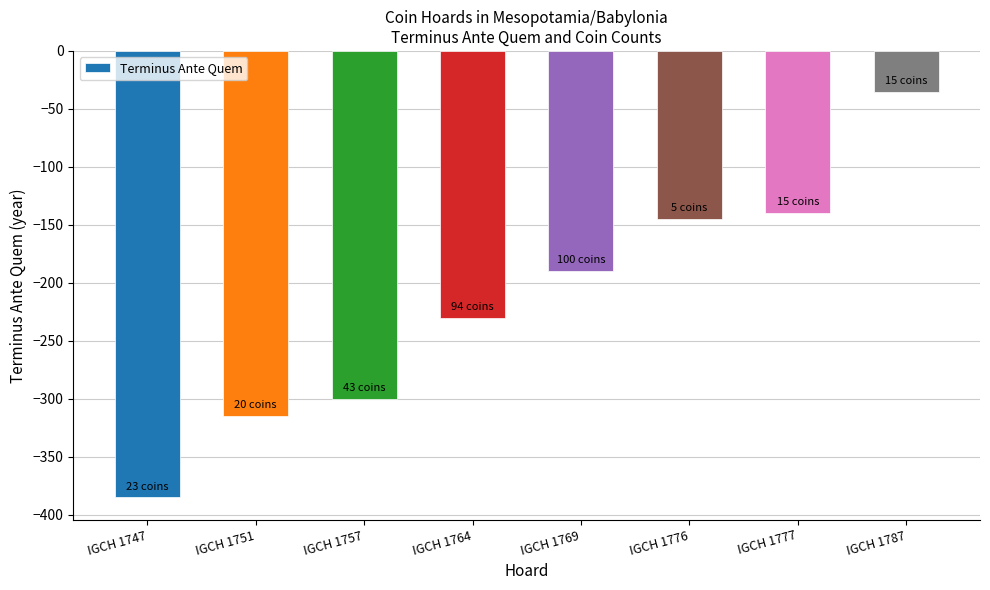

What is the sum of all values?

-1740